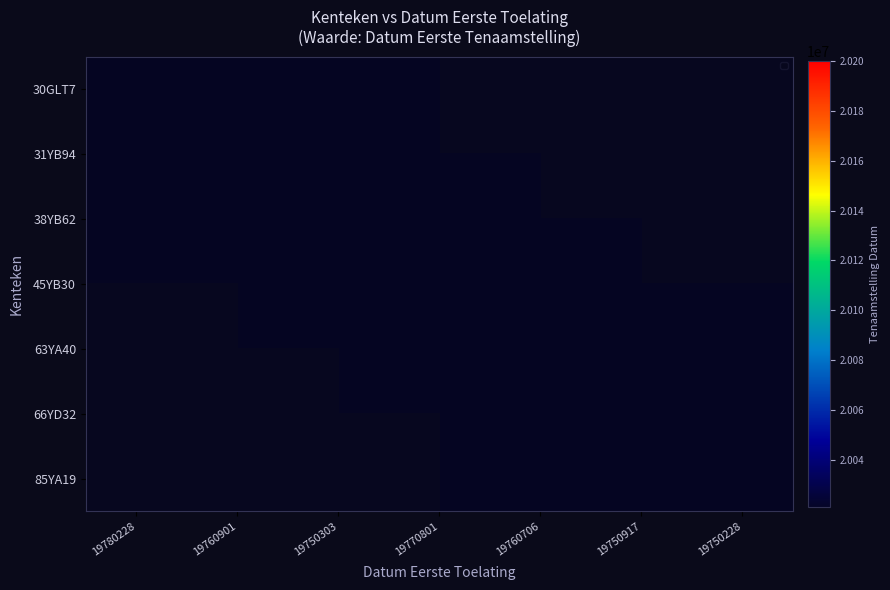

Which category has the lowest value in the 31YB94 series?

19780228